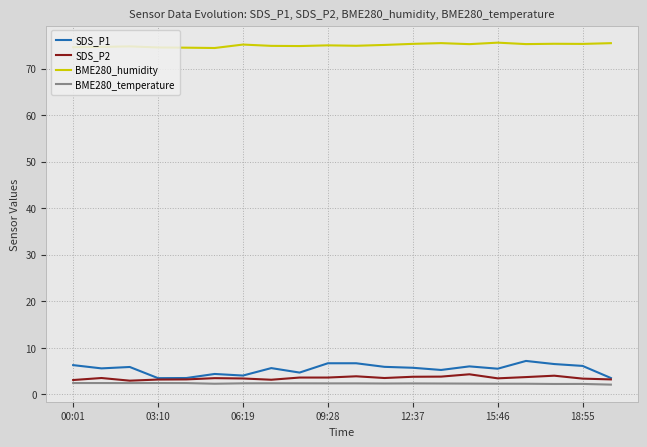

What is the lowest value of the BME280_temperature series?

2.1